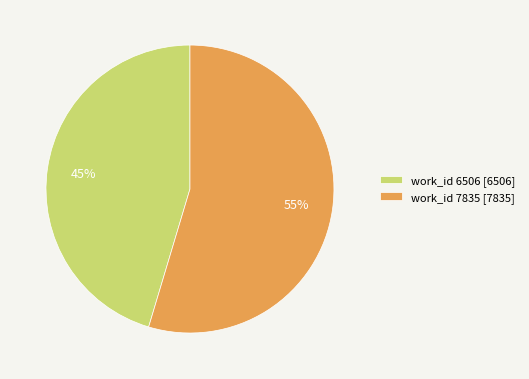

Which slice is the smallest?

work_id 6506